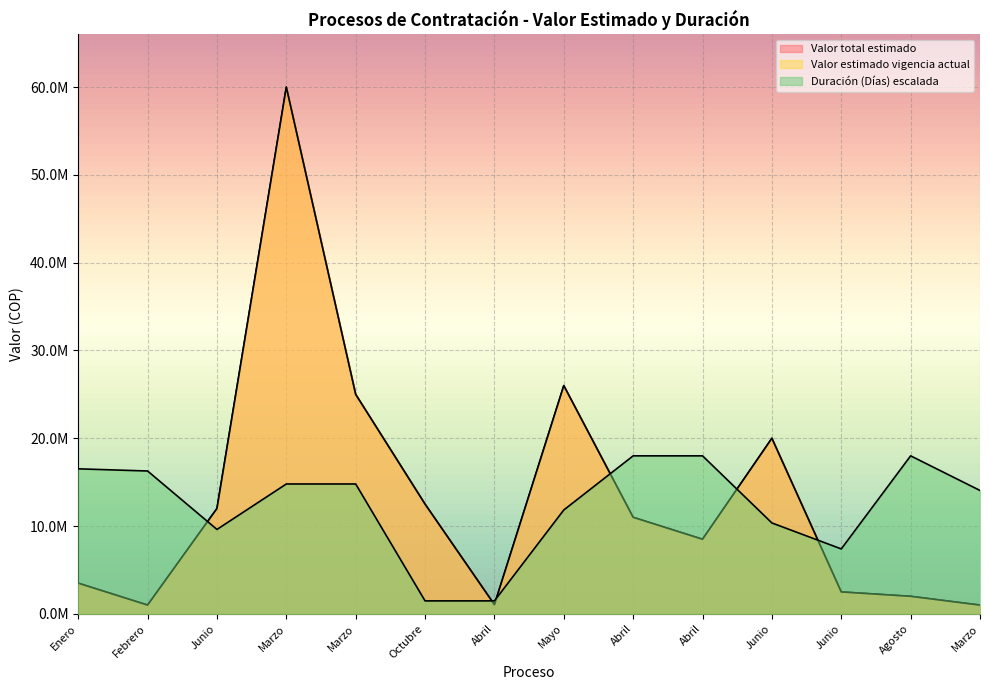

Rank the series by their maximum value, from highest to lowest.

Valor total estimado, Valor estimado vigencia actual, Duración (Días)